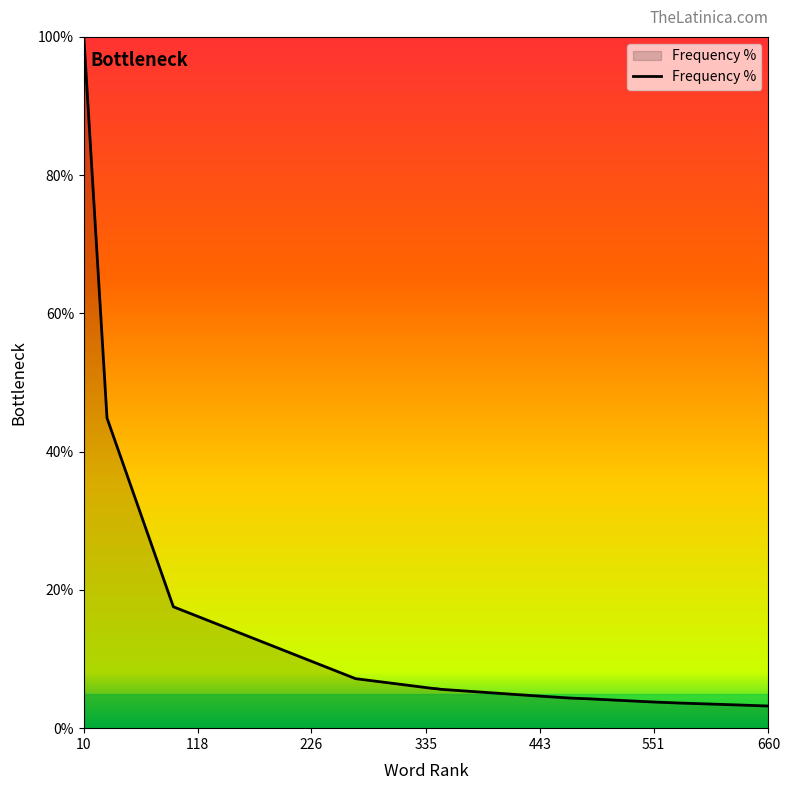

True or false: the data has more than 0 interior local peaks.

False